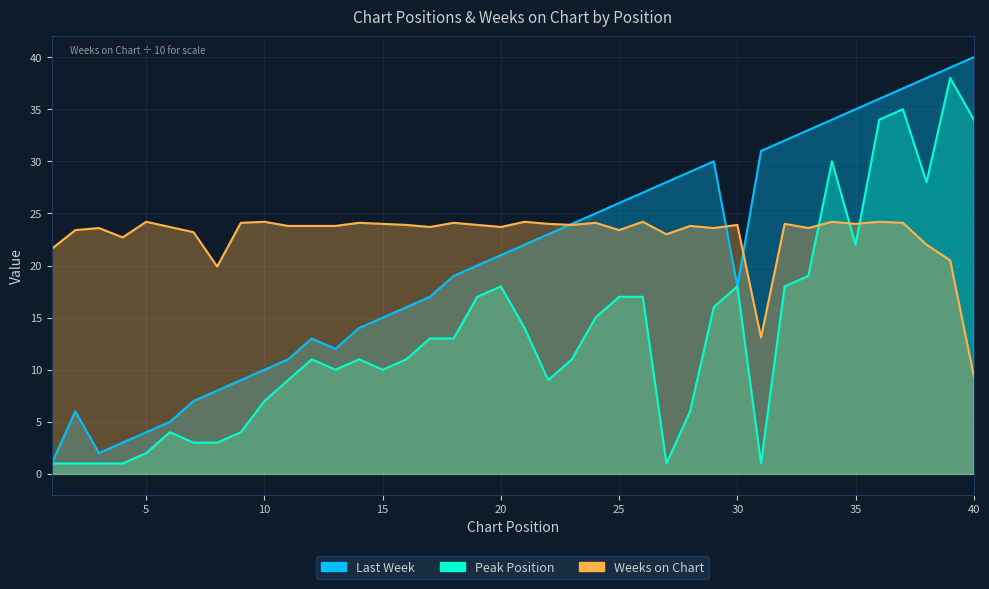

List the series in order of their peak value, lowest first.

Weeks on Chart, Peak Position, Last Week